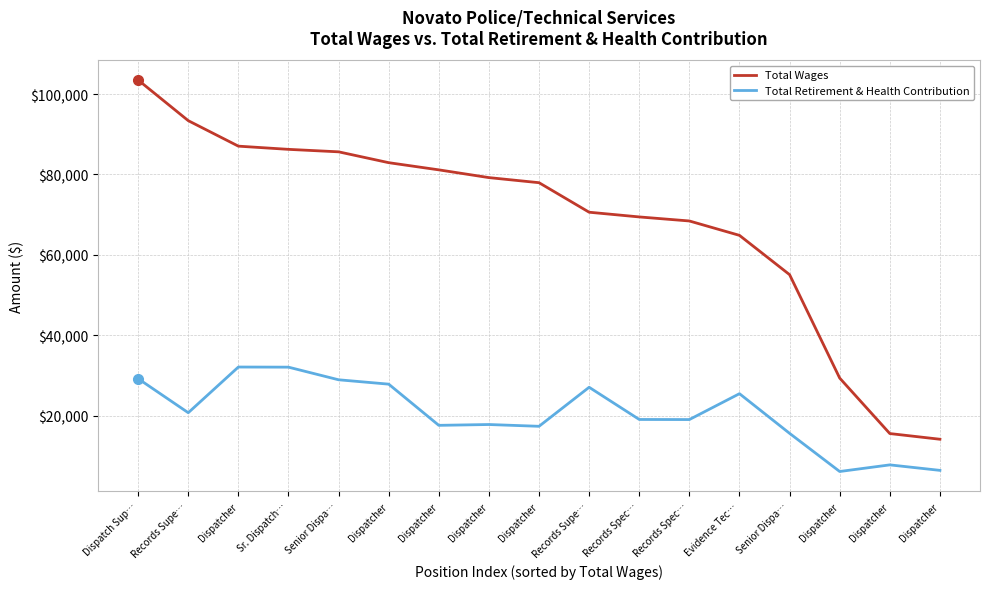

How many lines are shown in the chart?

2